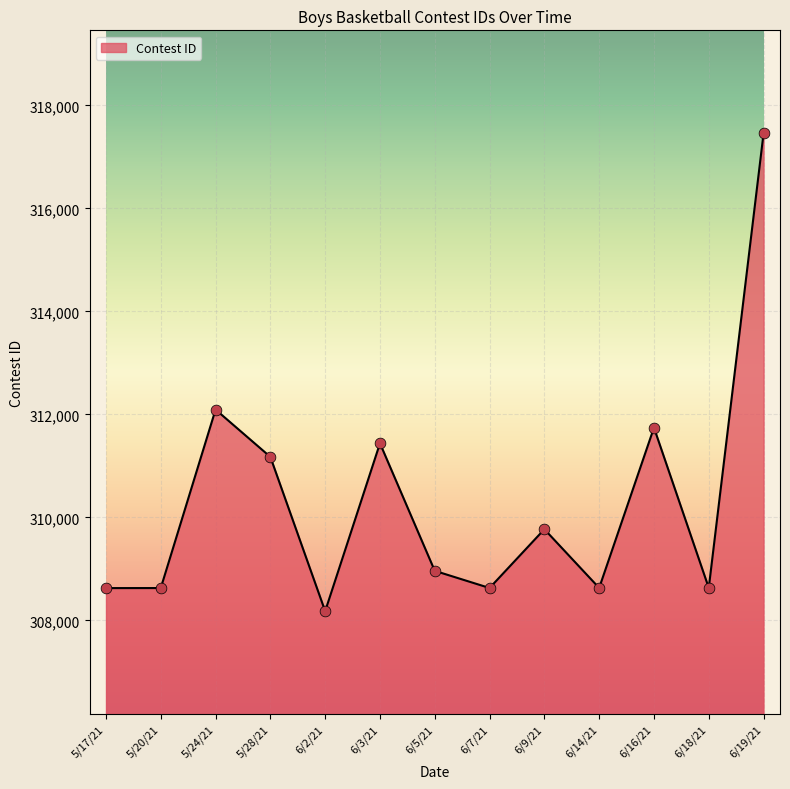

Which has a higher value, 5/20/21 or 5/28/21?

5/28/21